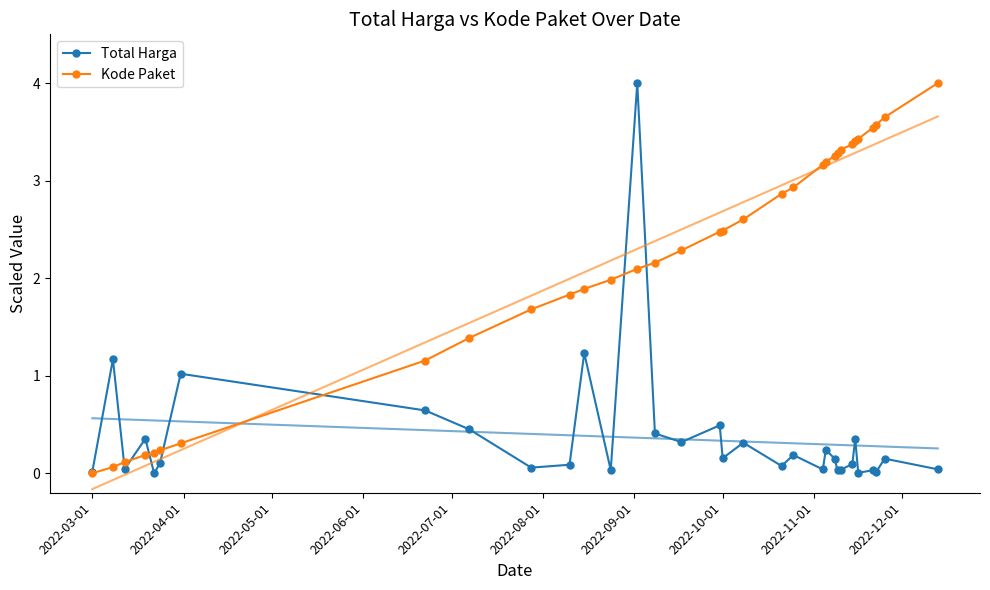

True or false: Total Harga and Kode Paket cross at least once.

True